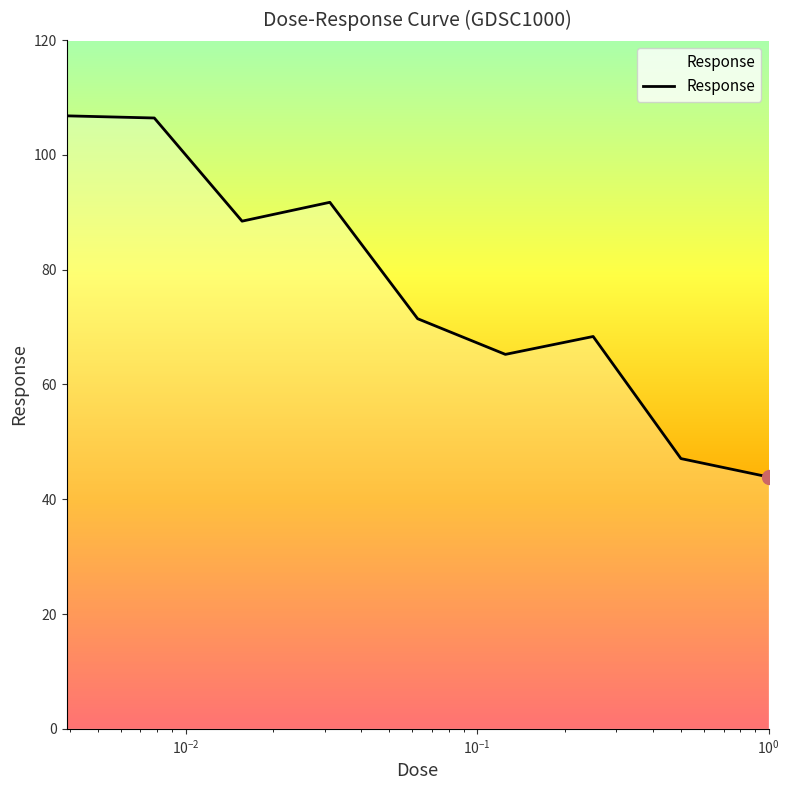

How many values are below 71?

4